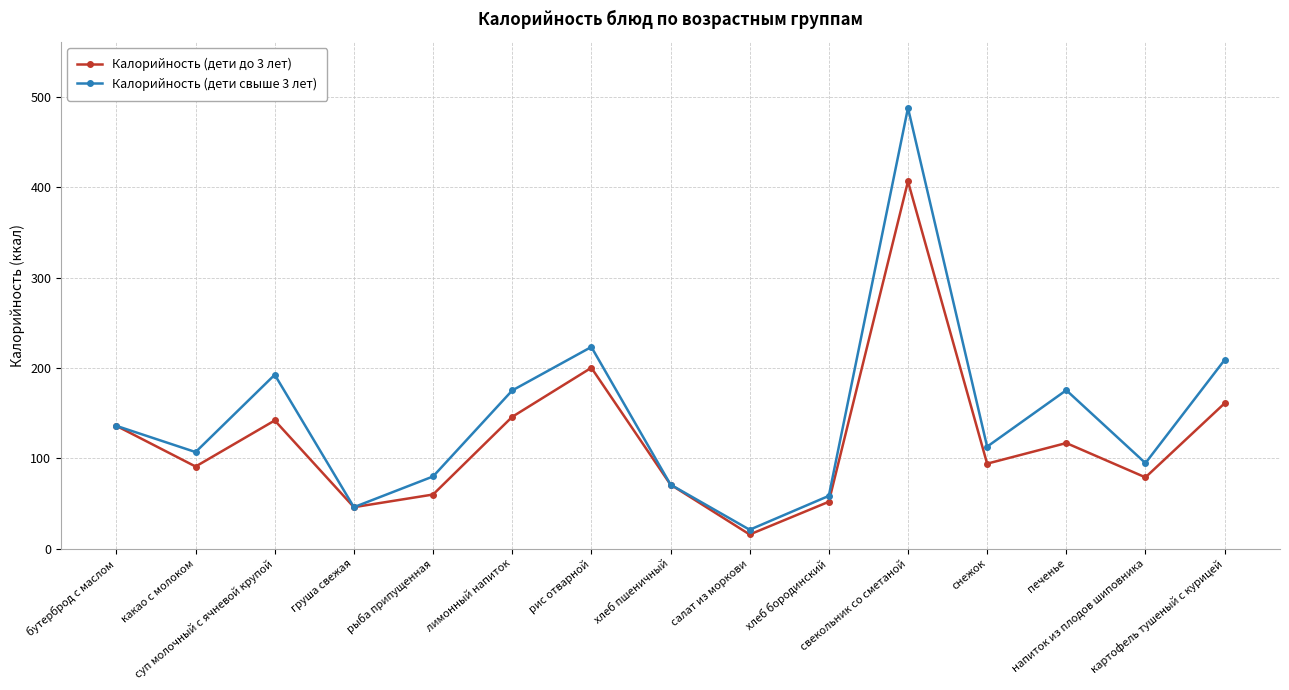

Which series has the largest total across all categories?

Калорийность (дети свыше 3 лет)